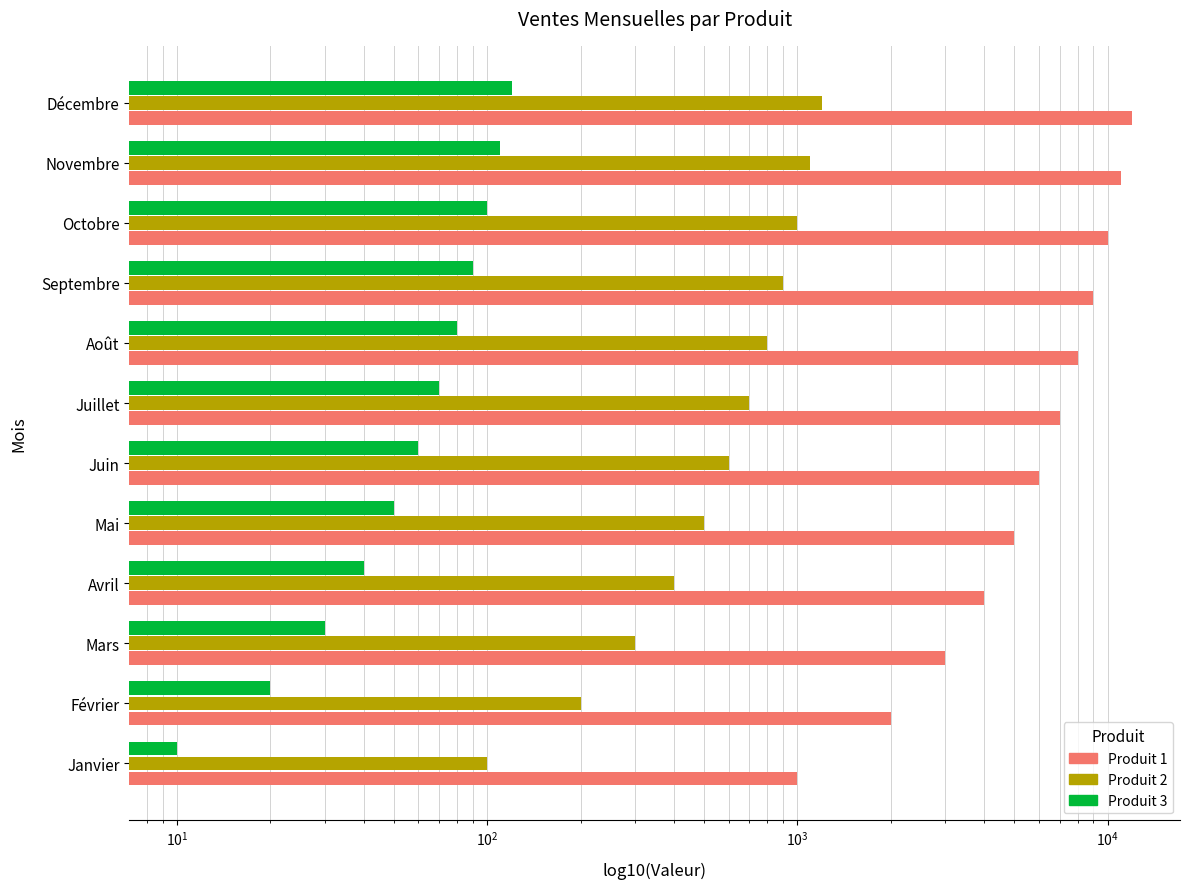

How many categories are shown in the chart?

12